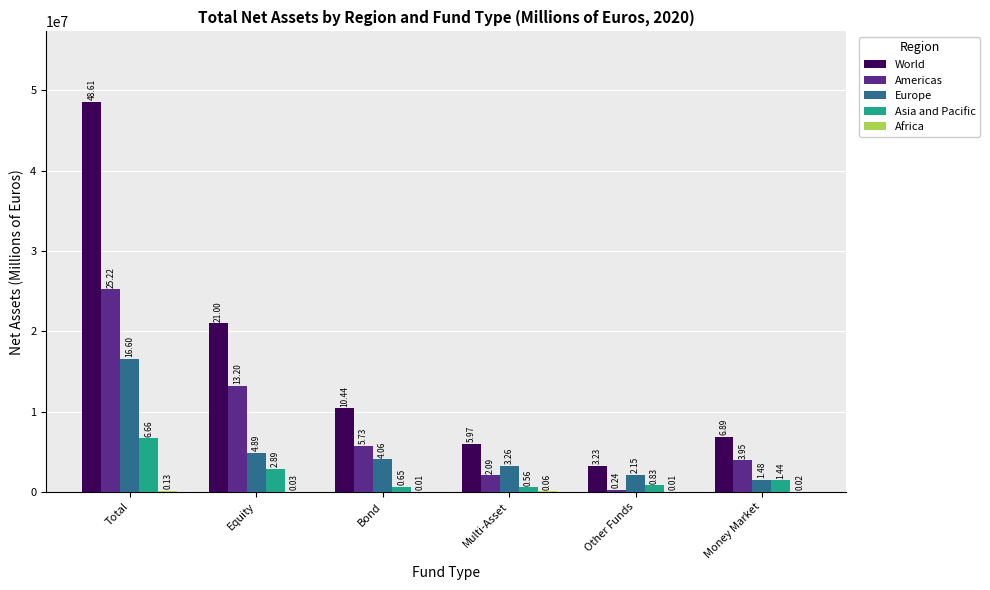

Reading left to right, extract all data points from this chart.

World: 48608701	21002684	10438959	5970060	3232473	6891116
Americas: 25218915	13195560	5725308	2089309	235282	3950528
Europe: 16595478	4888026	4056301	3261467	2153569	1479093
Asia and Pacific: 6662351	2890479	651726	558581	830361	1439692
Africa: 131957	28619	5624	60703	13261	21803